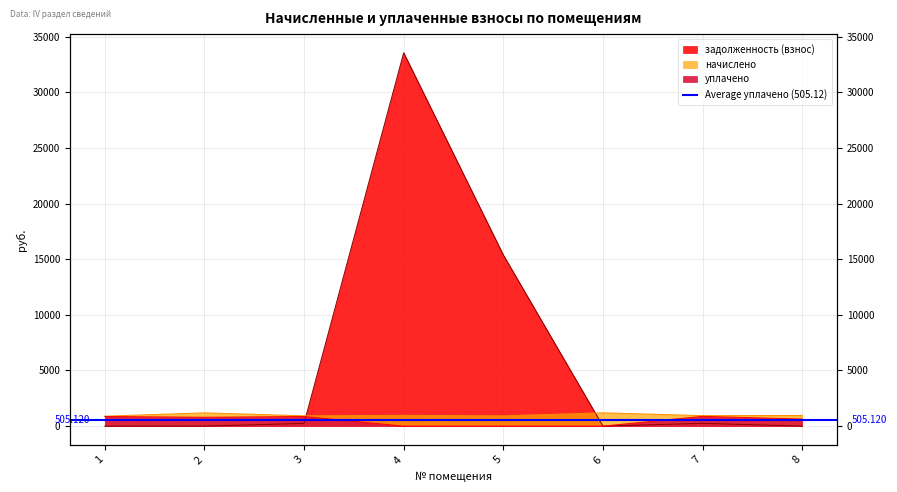

Where is the first local maximum for уплачено?

3